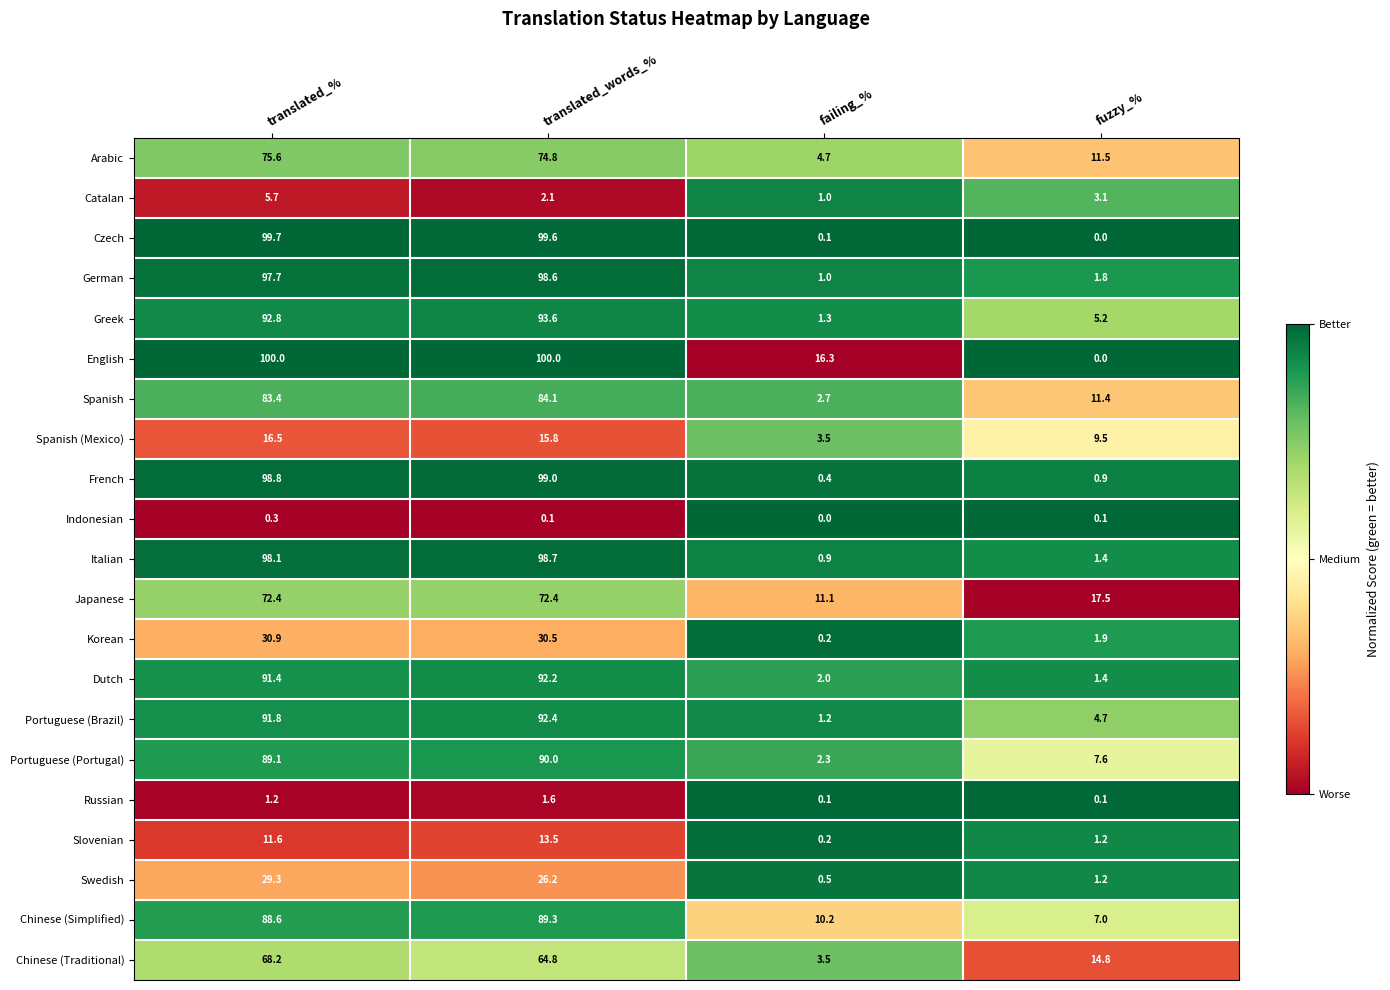

What is the greatest value displayed?

100.0